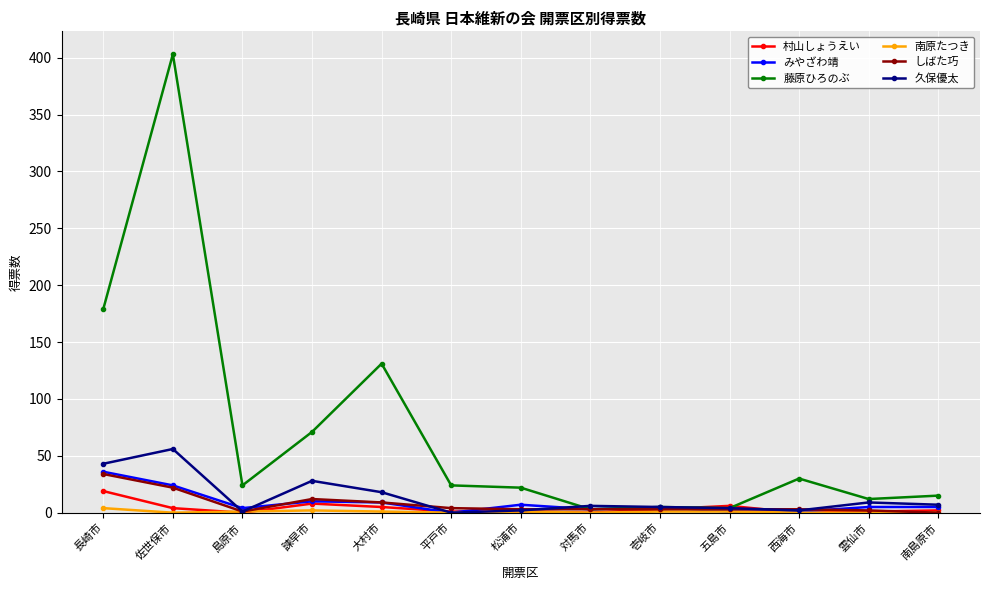

Where is 藤原ひろのぶ nearest to the value 203?

長崎市